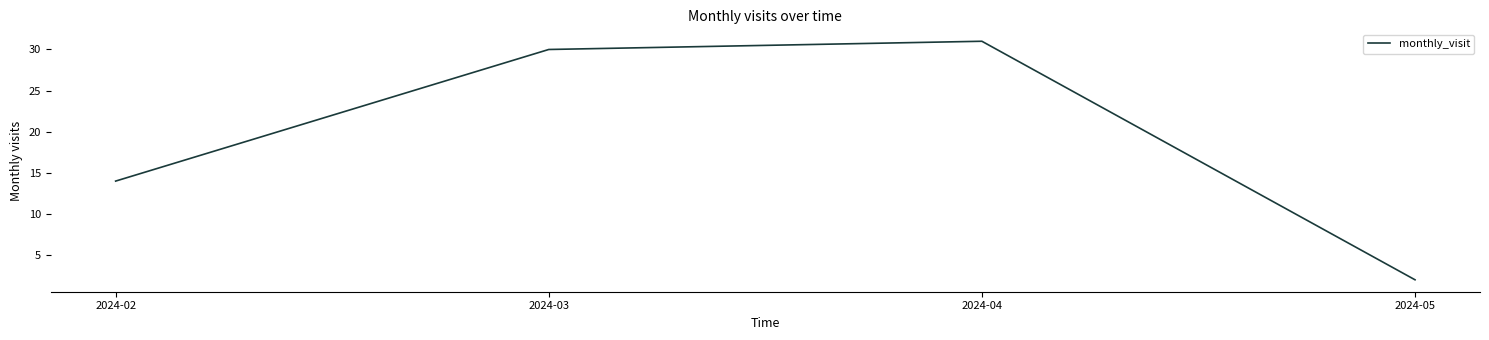

What is the difference between the values at 2024-03 and 2024-05?

28